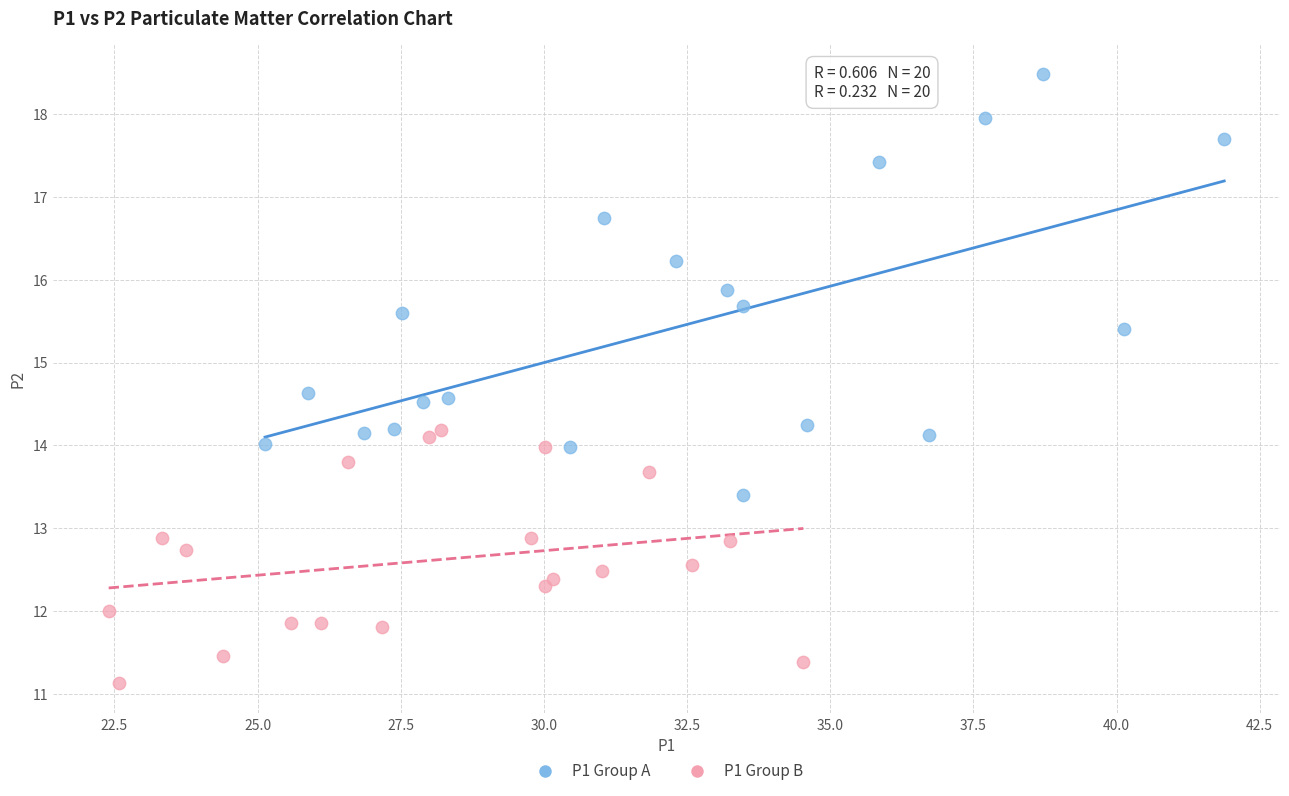

Which series has the largest Y range (max minus min)?

P1 Group A